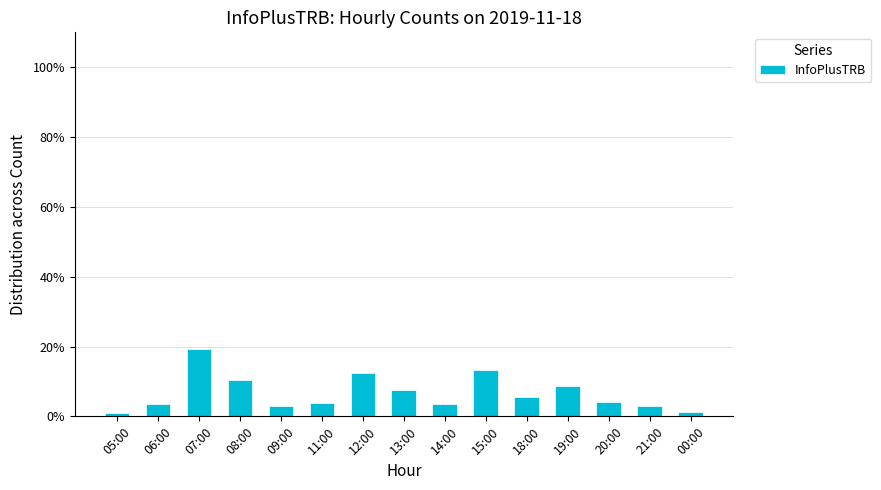

Does the chart contain any negative values?

No